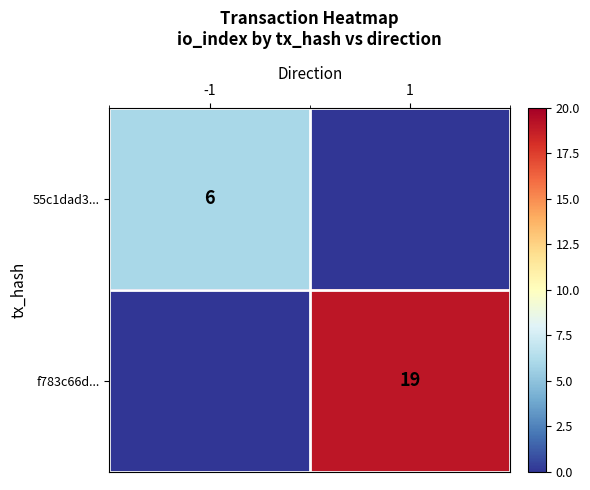

Is the value of f783c66d... at 1 greater than the value of 55c1dad3... at -1?

Yes